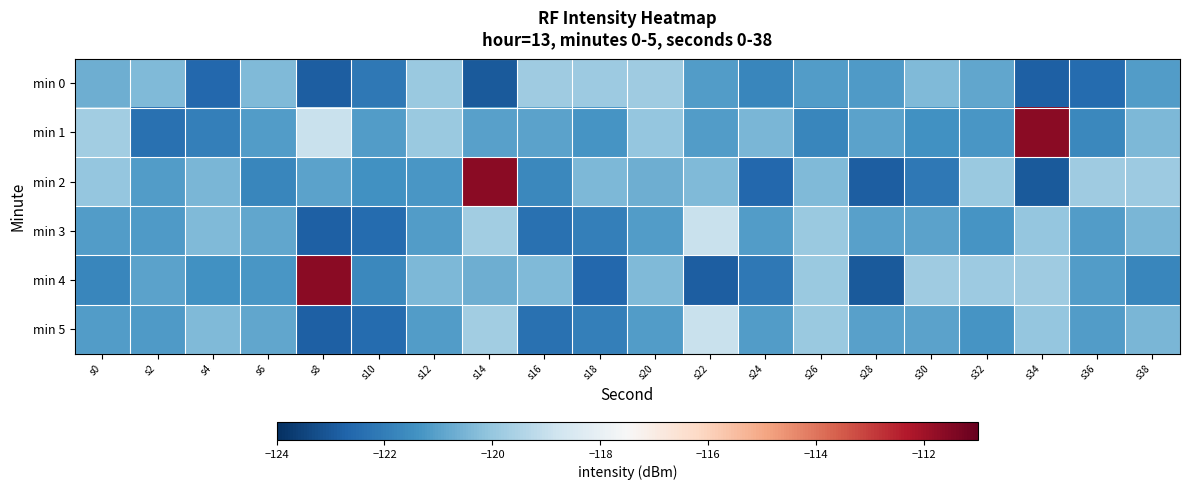

What is the maximum value shown in the chart?

-111.6